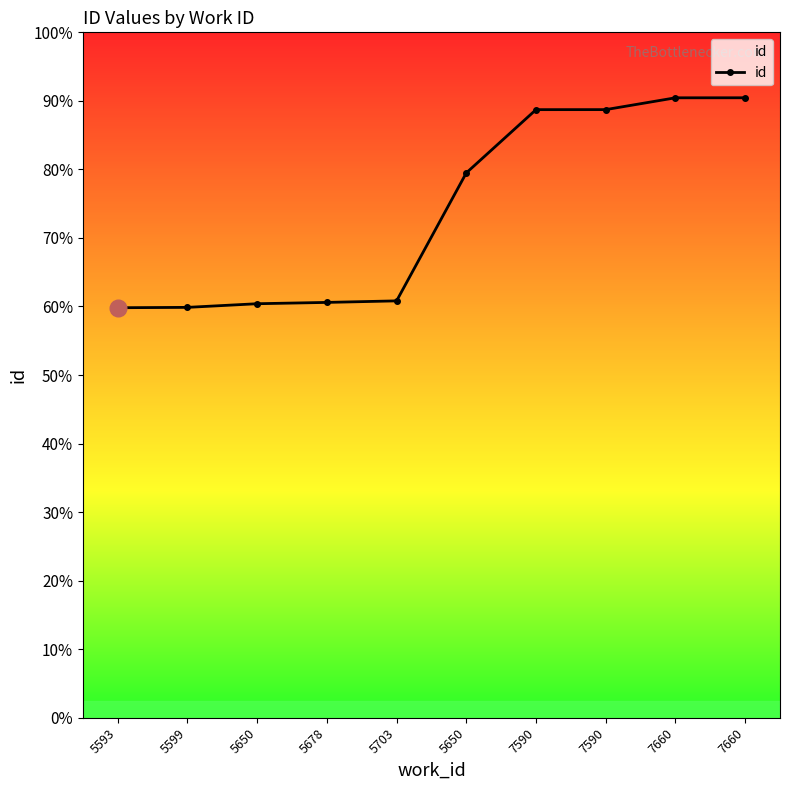

At which category does the chart reach its minimum across all series?

5593